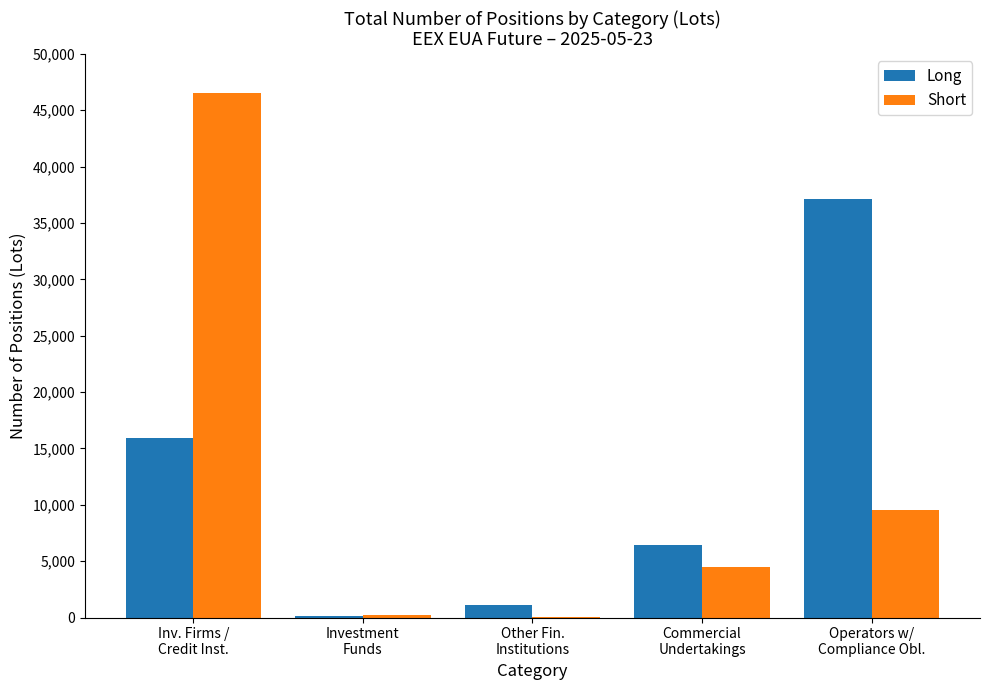

Does the chart contain stacked bars?

No